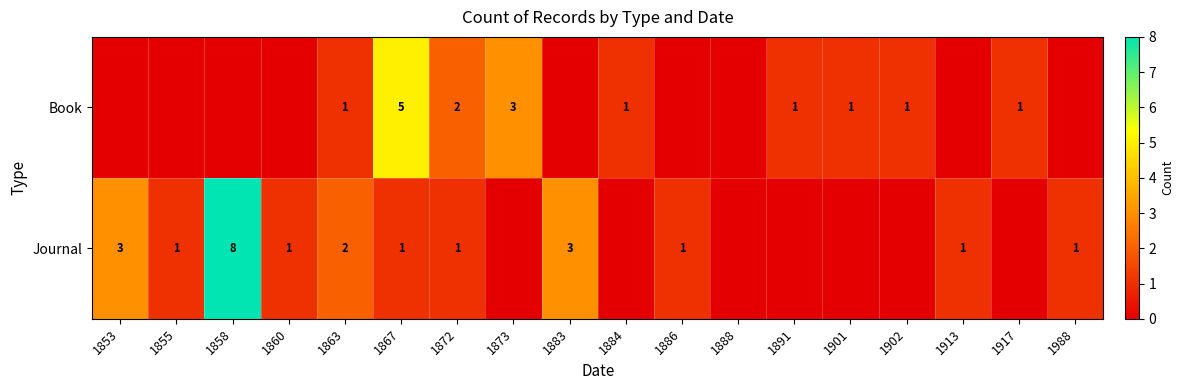

What is the sum of the Book values at 1867 and 1863?

6